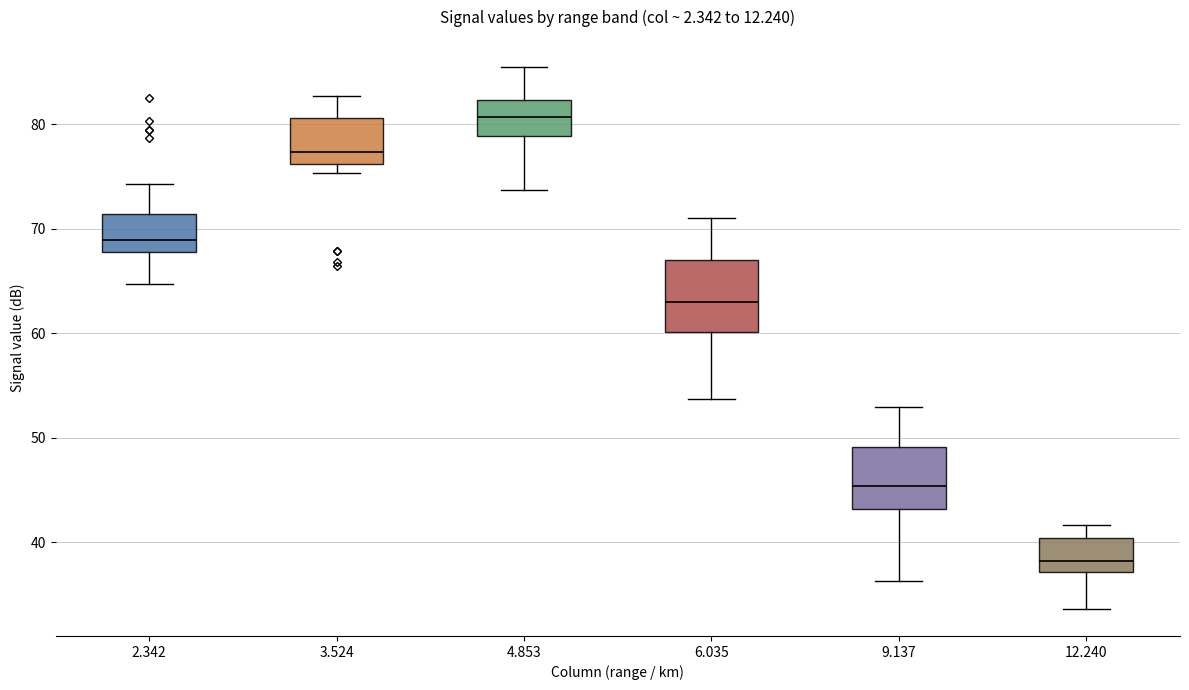

Where is the upper edge of the box at x = 4.853 on the y-axis? The values are not printed on the chart, so give them approximately, as read against the axis.

82